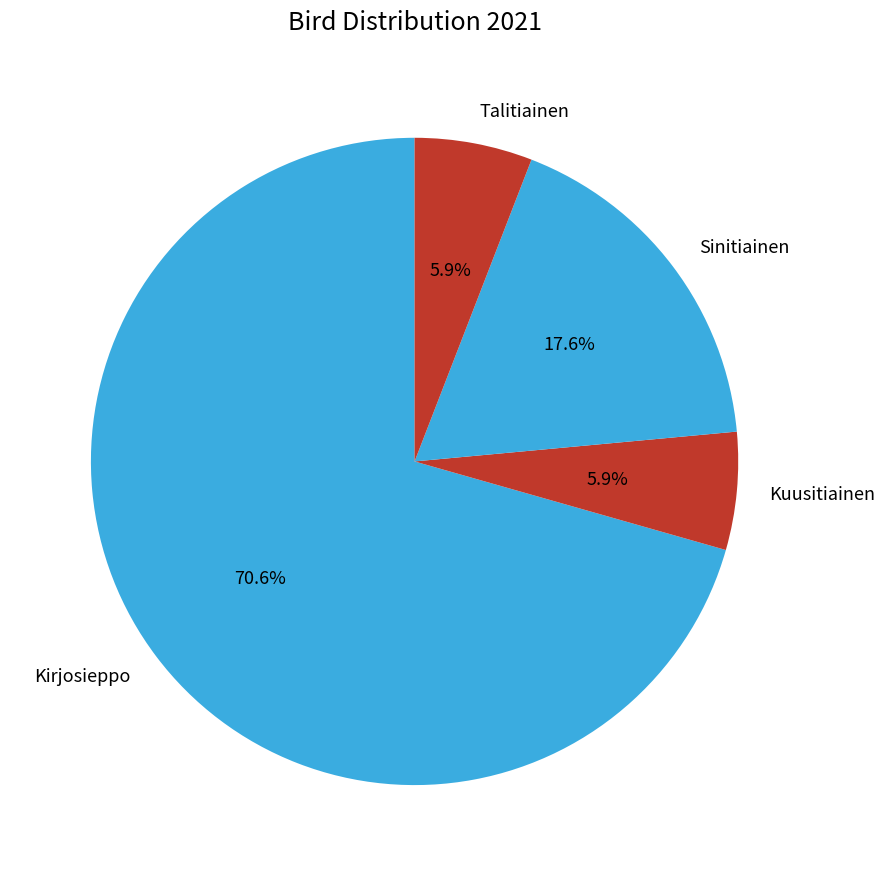

What percentage is the Kirjosieppo slice, to the nearest percent?

71%